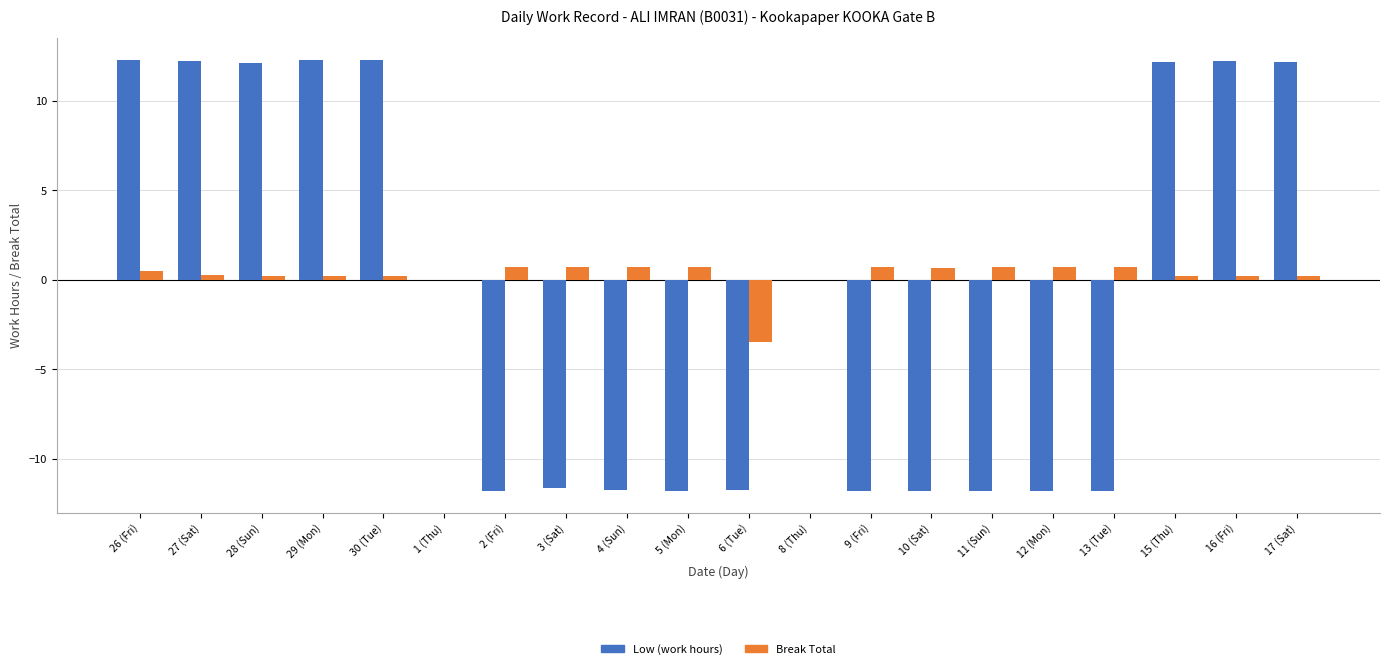

What is the value of the Break Total bar at the 10th from the left?

0.7